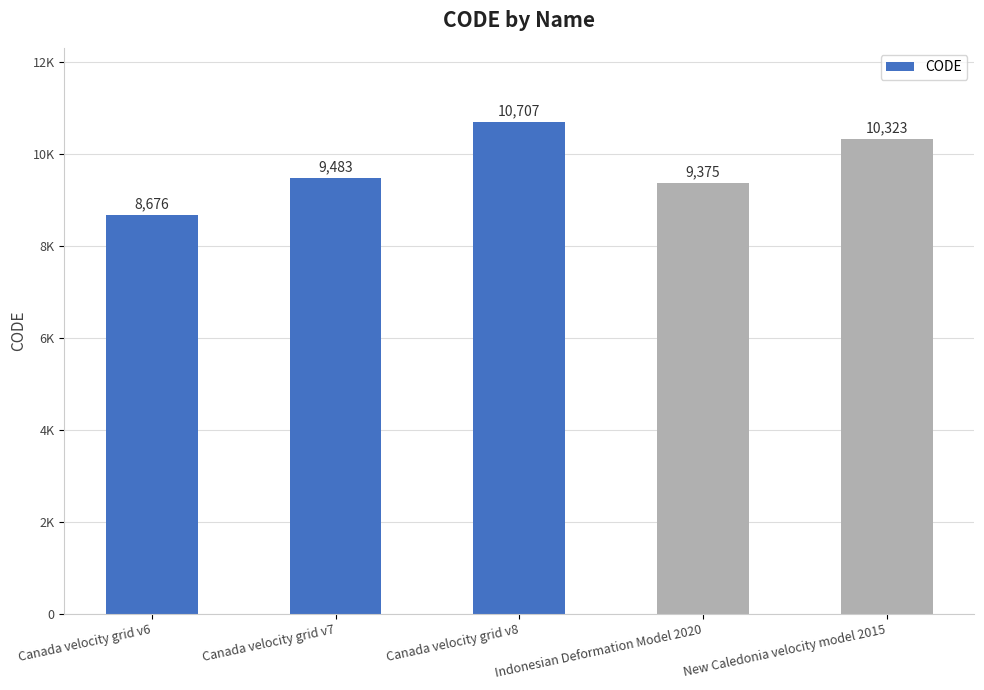

Read the value at Indonesian Deformation Model 2020, to the nearest 50.

9400